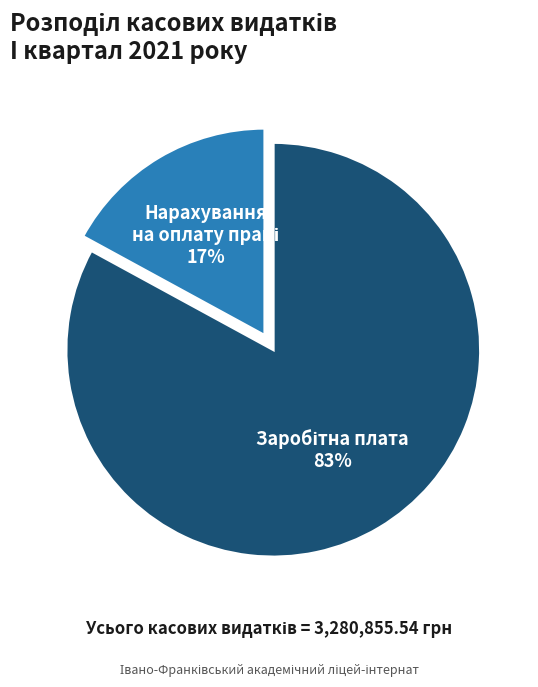

To the nearest percent, what is the average slice percentage?

50%